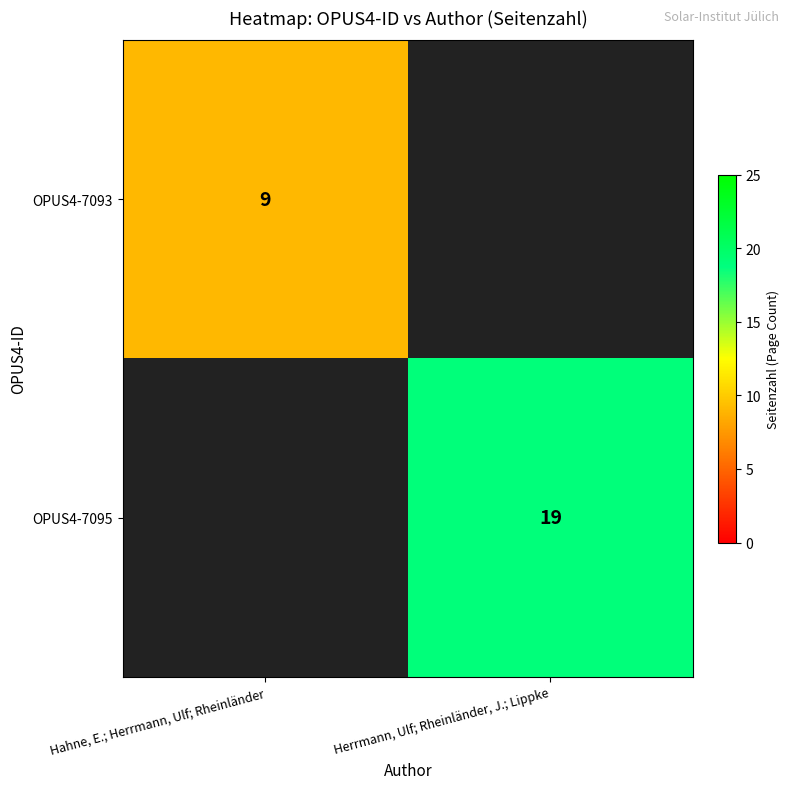

True or false: OPUS4-7095 has a value of 19 at Herrmann, Ulf; Rheinländer, J.; Lippke.

True